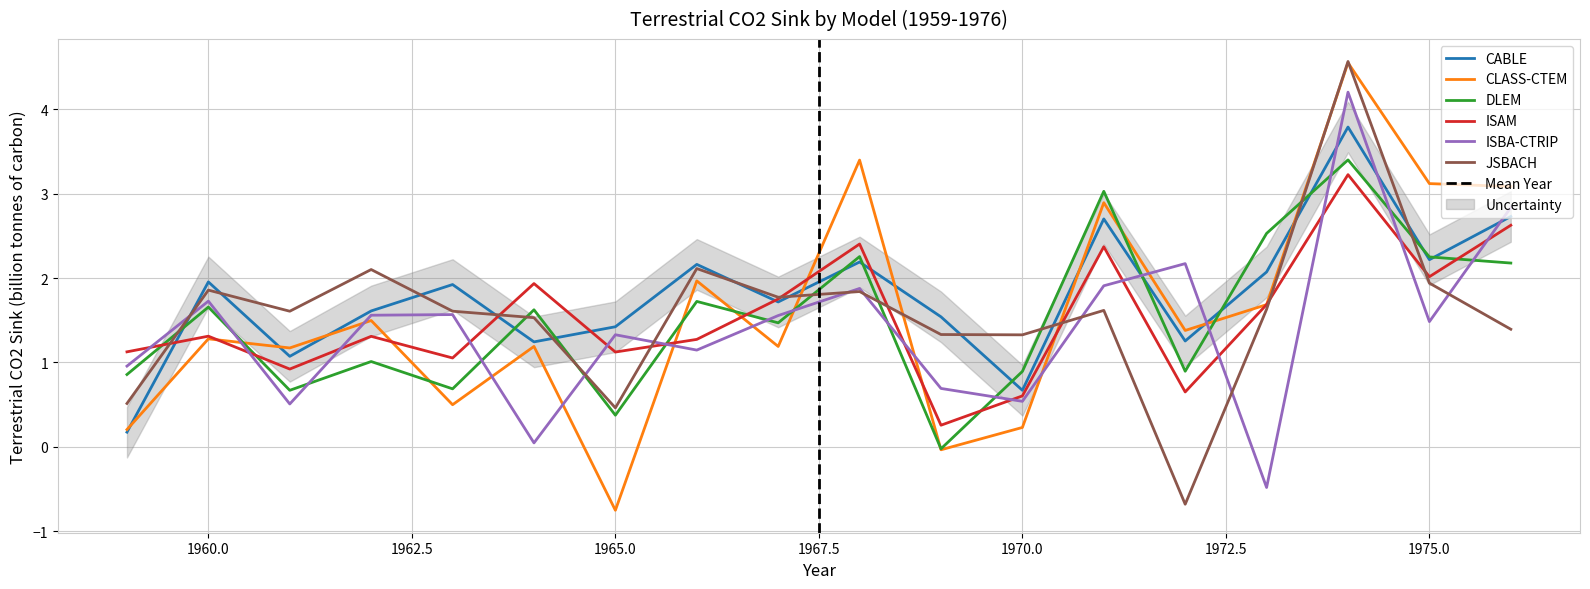

True or false: ISBA-CTRIP and JSBACH intersect in this chart.

True